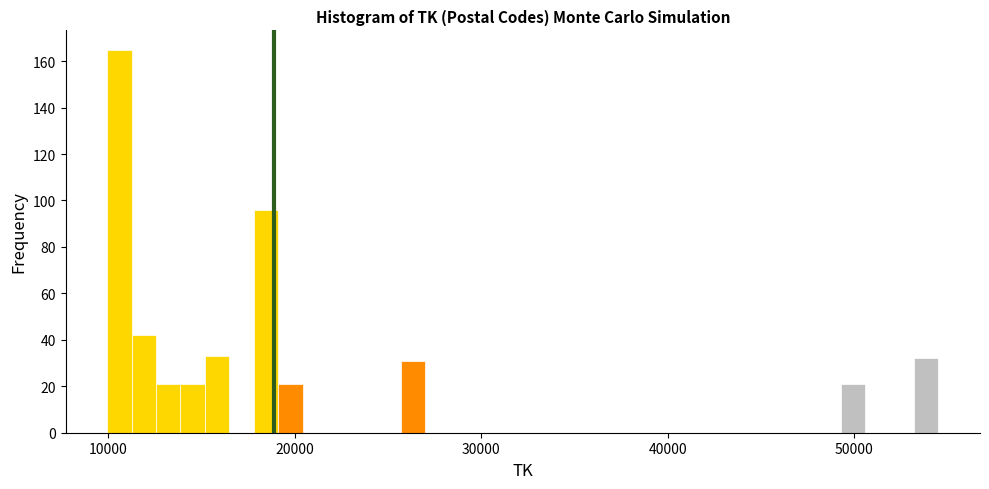

Read against the x-axis, roughly where is the centre of the tallest bar?

11000